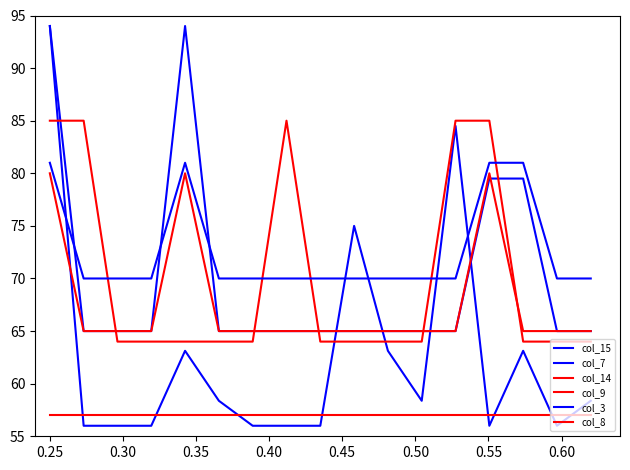

Does the chart have visible grid lines?

No